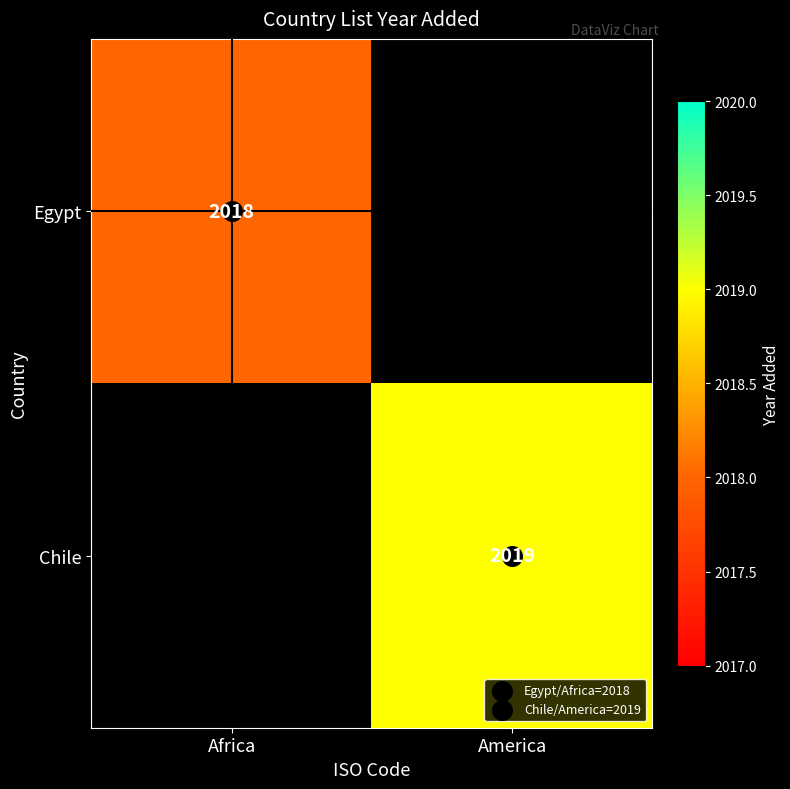

Which category has the lowest value in the Chile series?

Africa